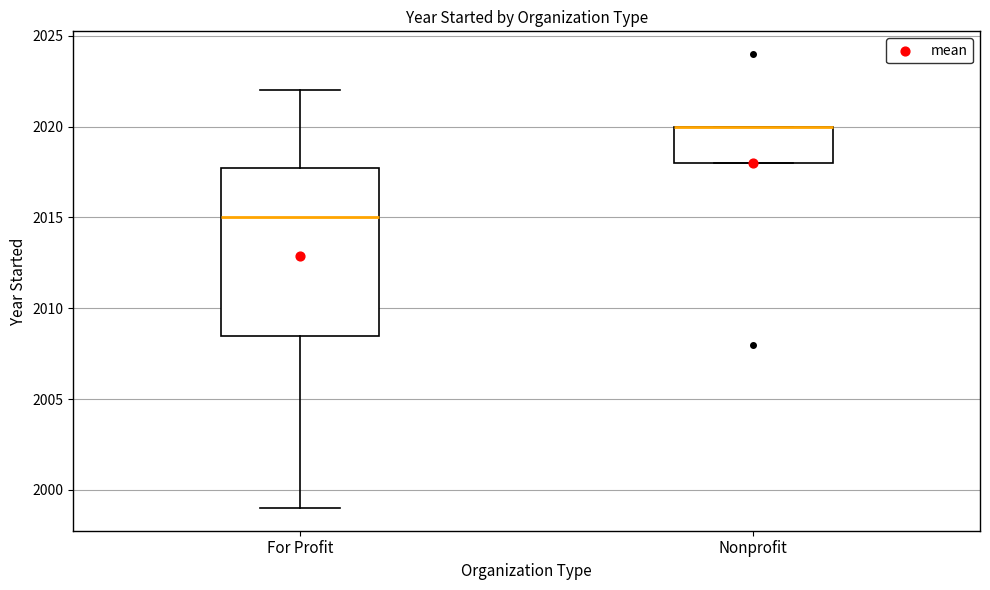

Where does the upper whisker of the box for For Profit end on the y-axis? The values are not printed on the chart, so give them approximately, as read against the axis.

2022.0